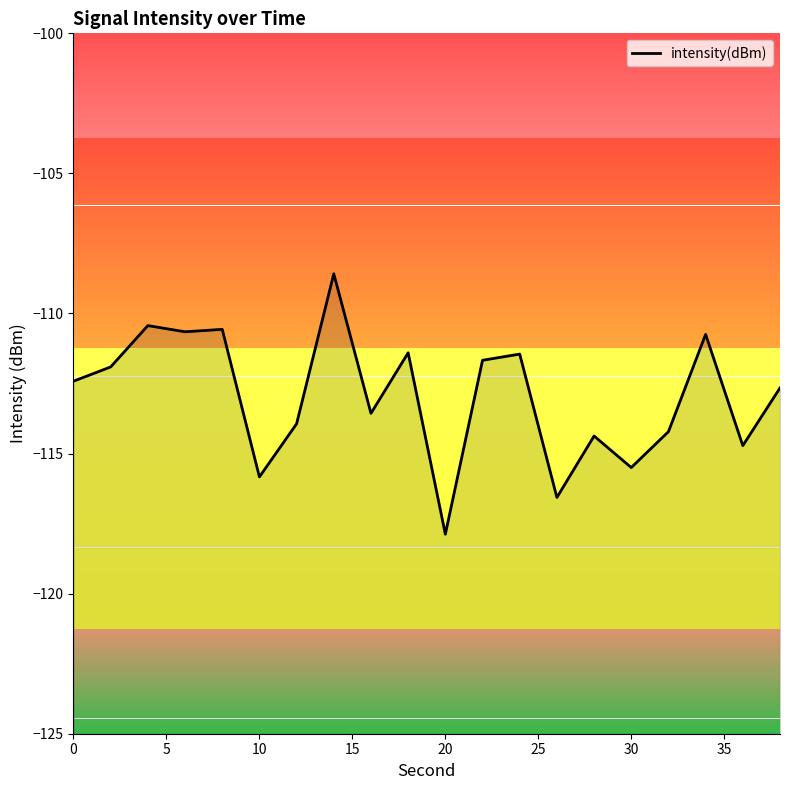

Is this an area chart (filled region under the line)?

No